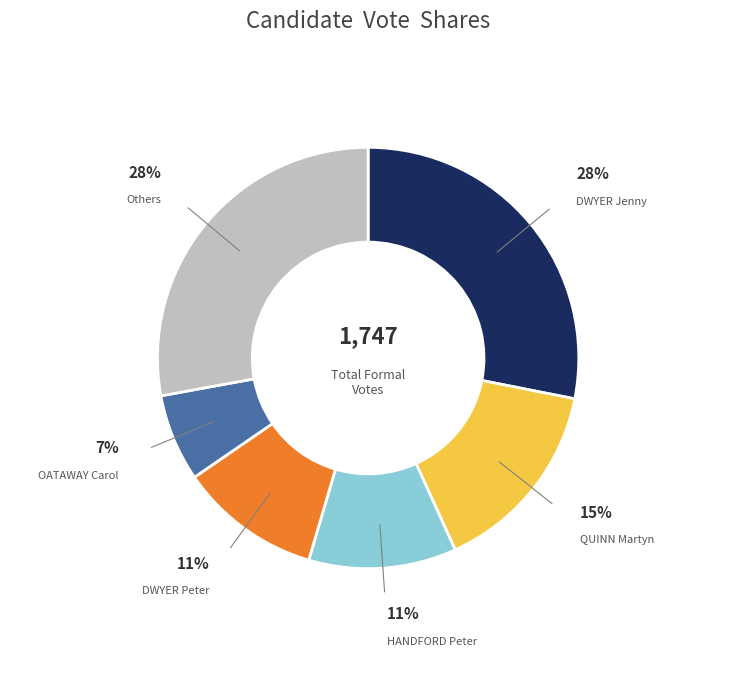

Does any single category account for the majority?

No